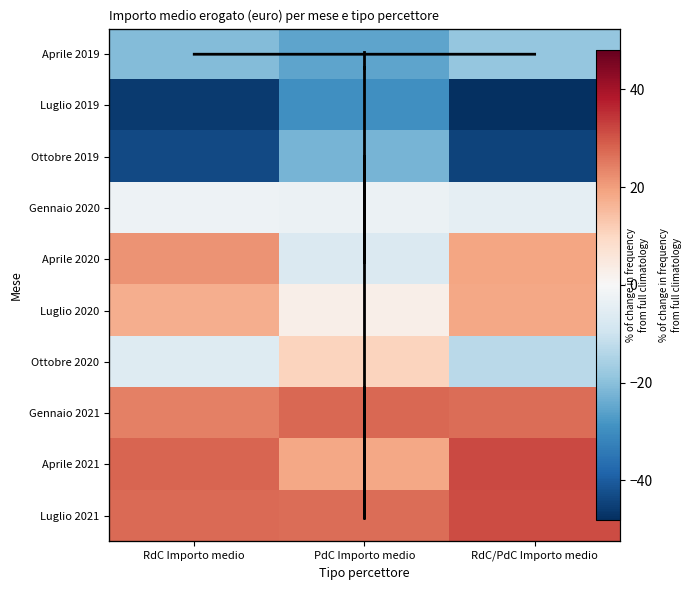

Count the number of data series in this chart.

11